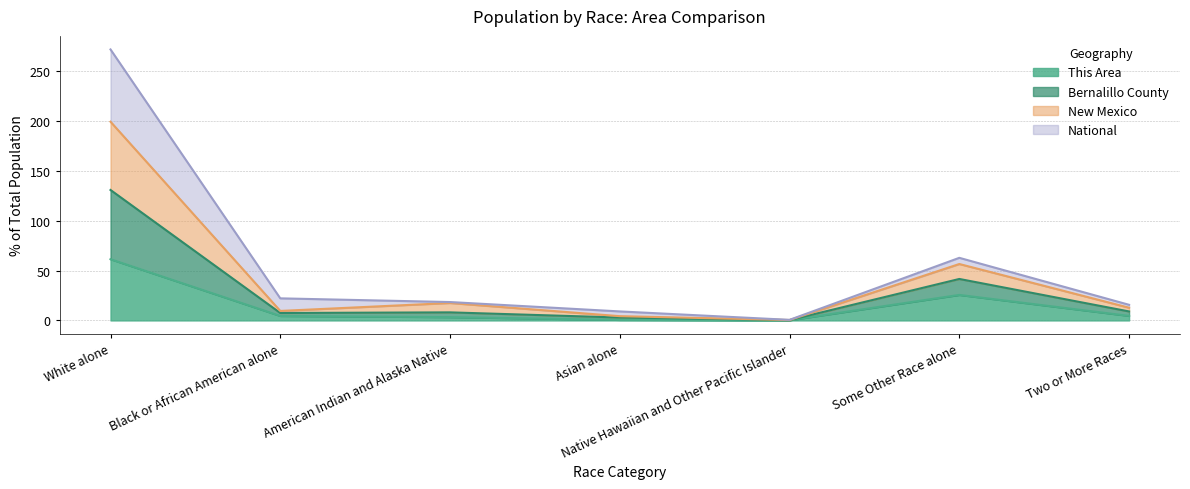

What is the label of the 5th point from the right?

American Indian and Alaska Native